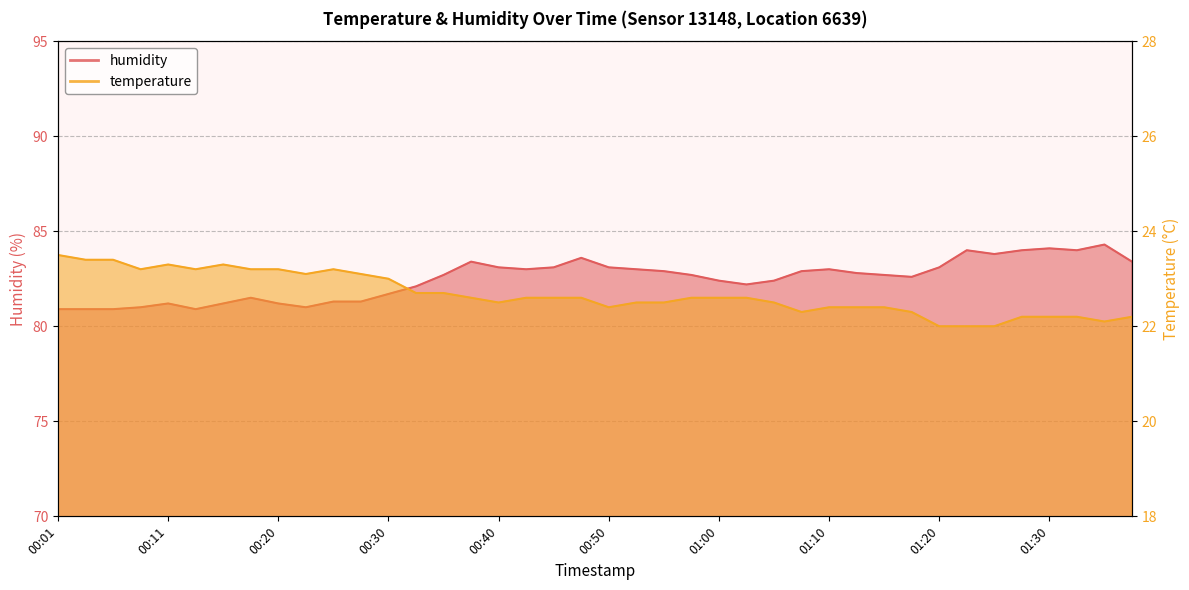

What is the difference between the second highest and second lowest values in the humidity series?

3.2